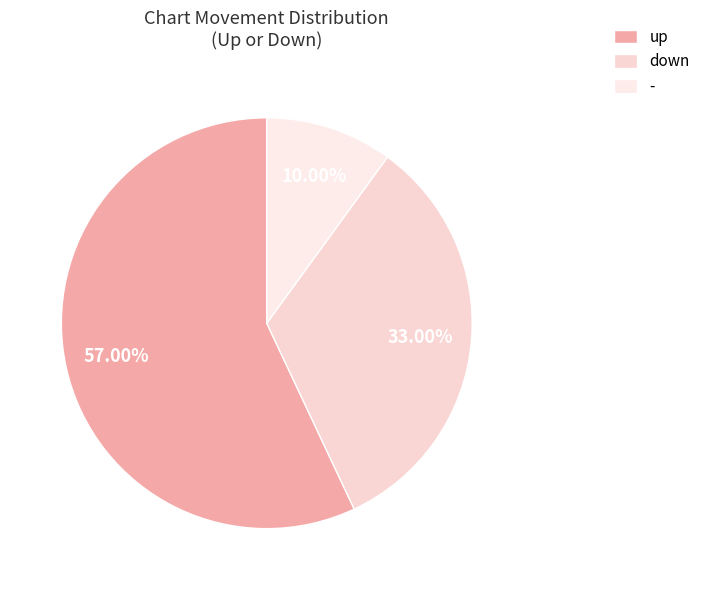

The up slice represents 66% of the pie. True or false?

False